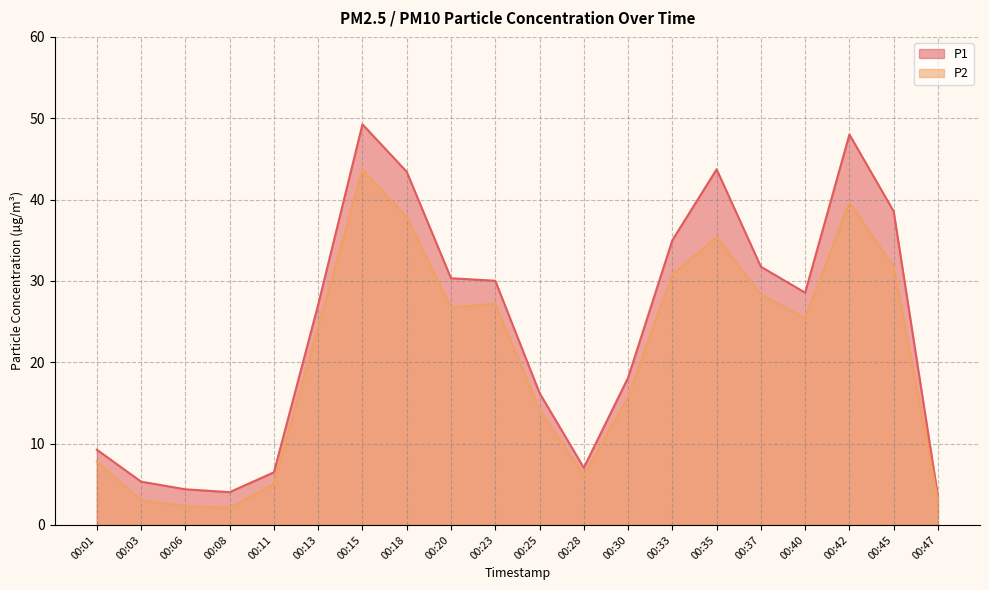

What is the average value of the P1 series?

24.0